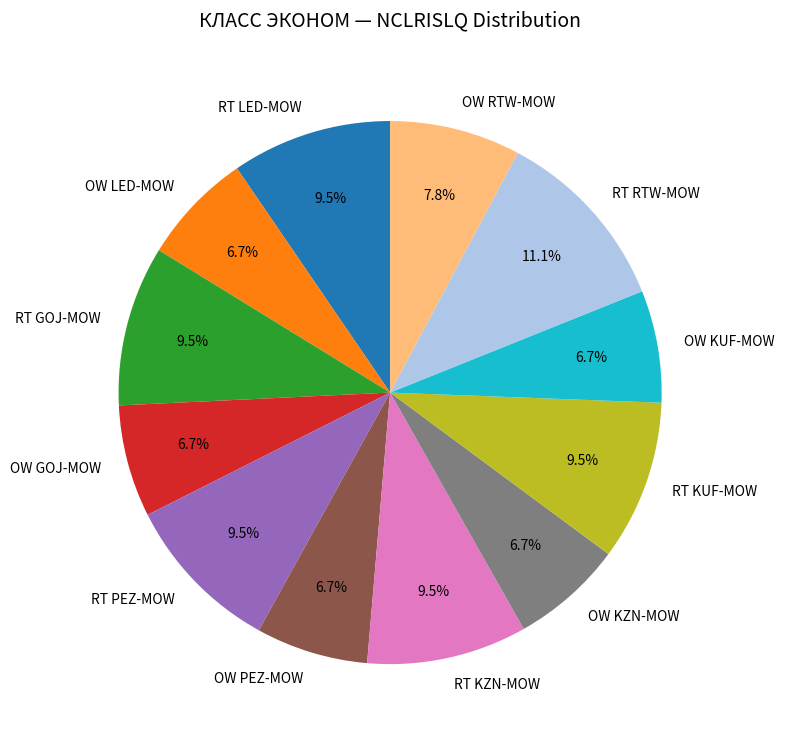

The OW GOJ-MOW slice represents 7% of the pie. True or false?

True